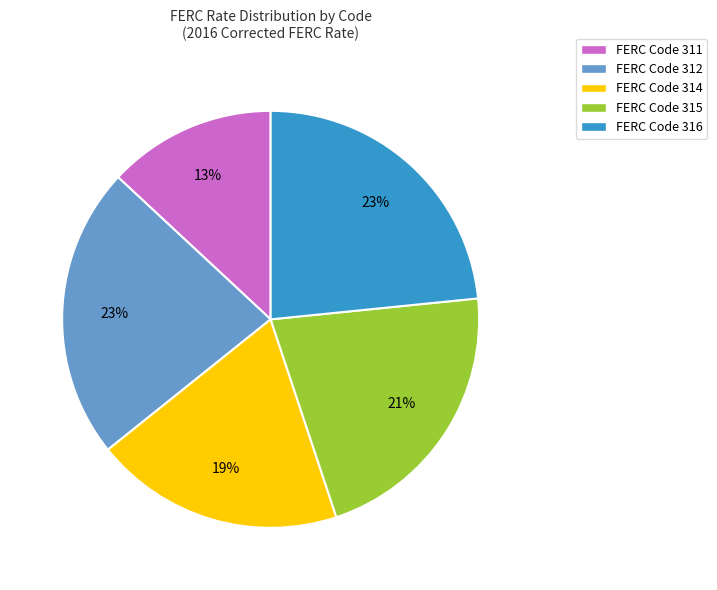

True or false: FERC Code 314 accounts for 13% of the total.

False